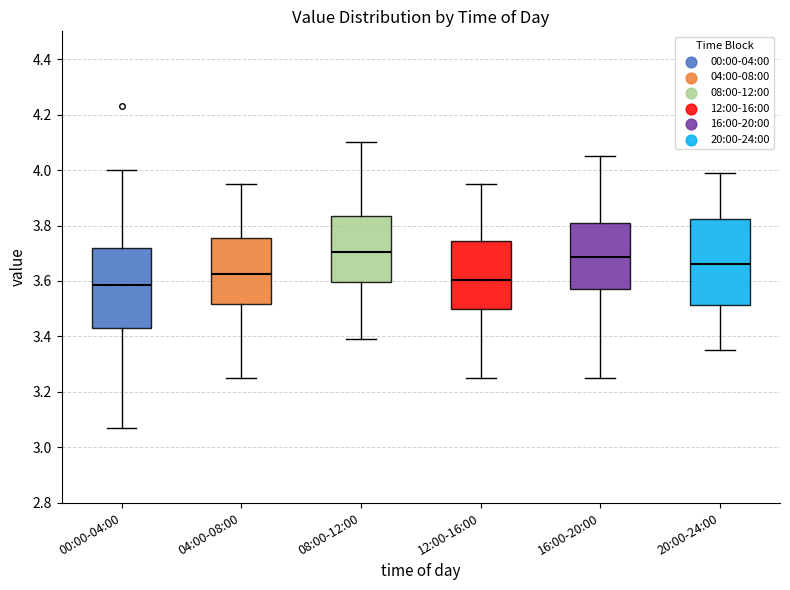

Reading left to right, transcribe this box plot: for each box, give where its median line is, the range the box spans, and where its two whiskers end, as read against the y-axis. The values are not printed on the chart, so give them approximately, as read against the axis.

00:00-04:00: median 3.58, box 3.44 to 3.72, whiskers 3.08 to 4.00
04:00-08:00: median 3.62, box 3.52 to 3.76, whiskers 3.26 to 3.96
08:00-12:00: median 3.70, box 3.60 to 3.84, whiskers 3.40 to 4.10
12:00-16:00: median 3.60, box 3.50 to 3.74, whiskers 3.26 to 3.96
16:00-20:00: median 3.68, box 3.58 to 3.80, whiskers 3.26 to 4.06
20:00-24:00: median 3.66, box 3.52 to 3.82, whiskers 3.36 to 4.00